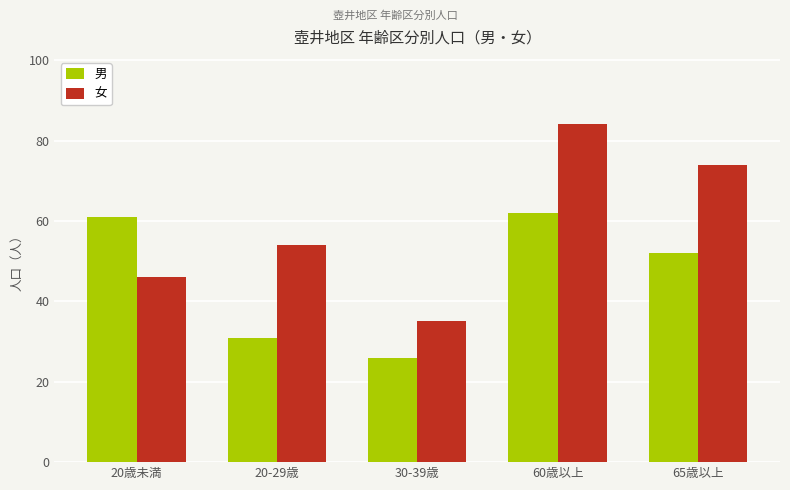

Count the number of categories in the chart.

5